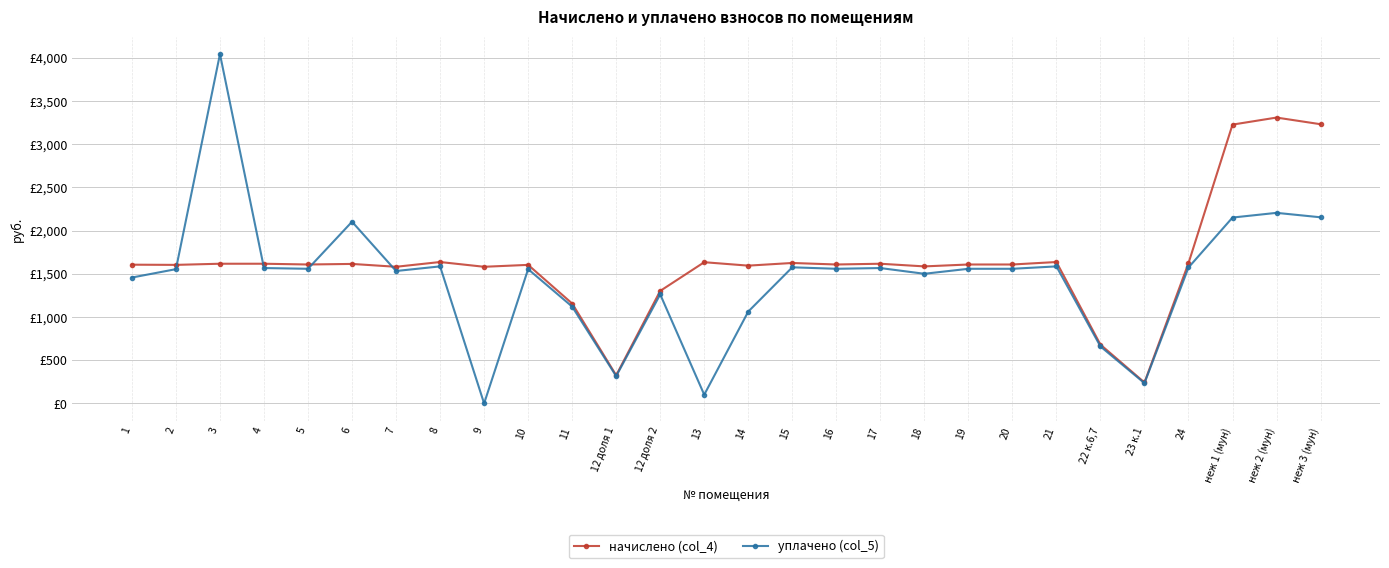

At which label is начислено (col_4) closest to 1774?

8